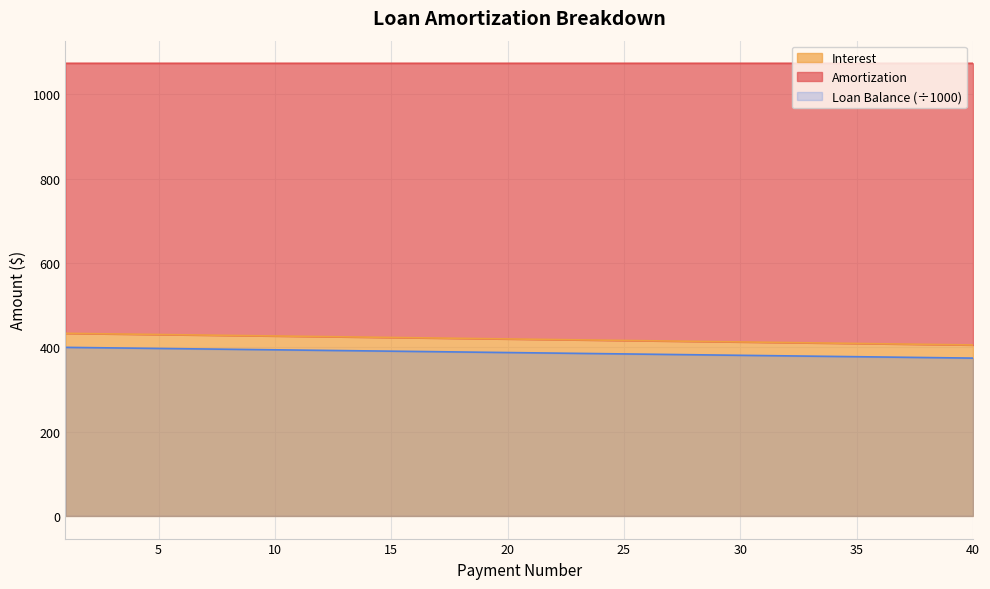

Between 19 and 34, which series saw the biggest shift?

Interest